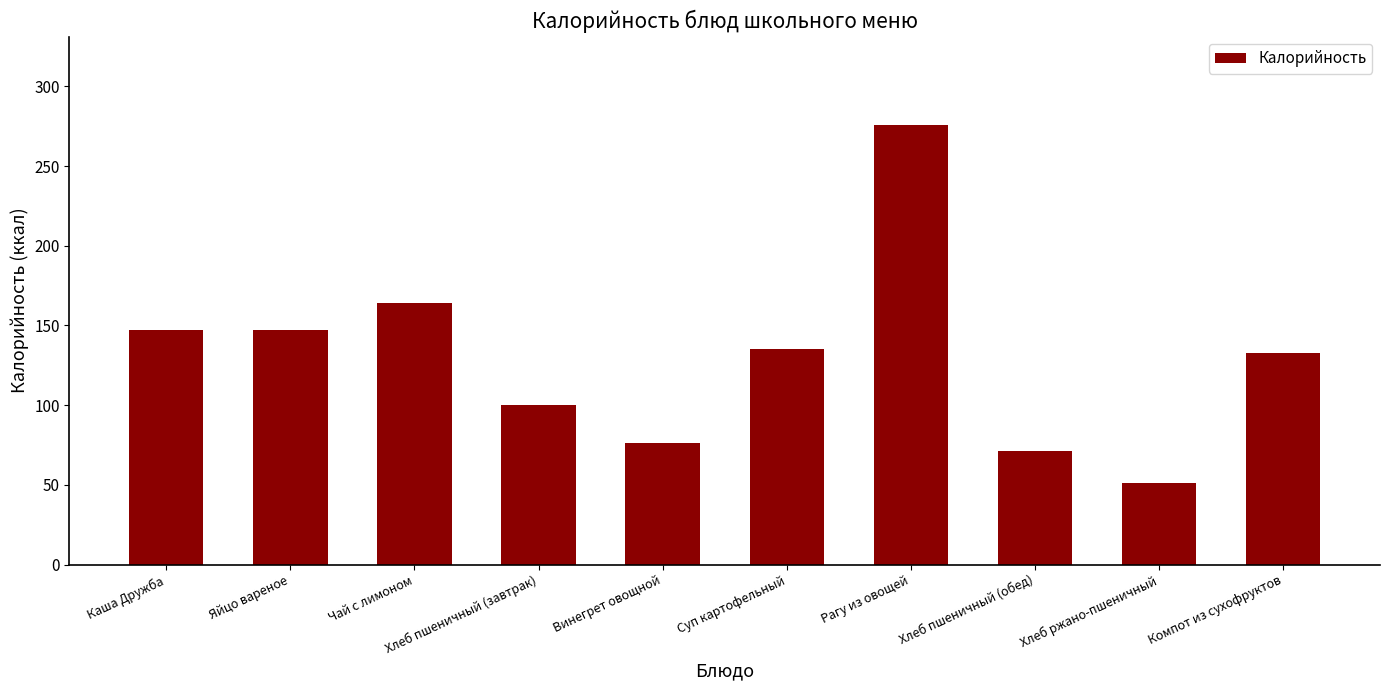

Approximately how many times larger is the value at Компот из сухофруктов compared to Хлеб пшеничный (обед)?

1.9